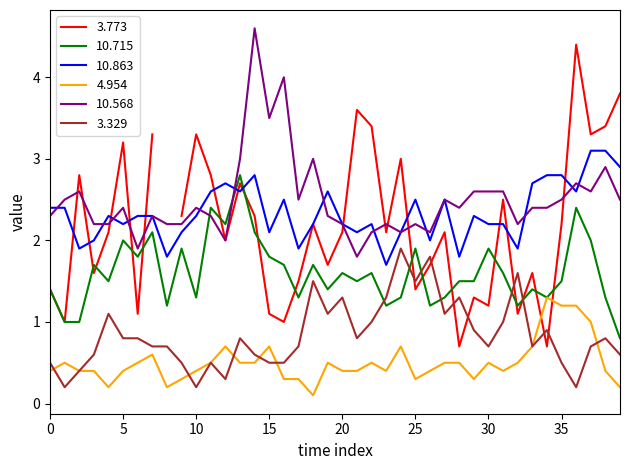

What is the highest value of the 3.329 series?

1.9